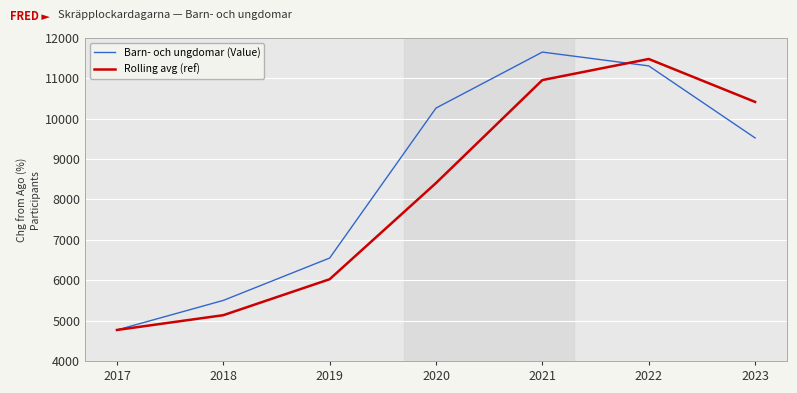

Which series changed the most between 2018 and 2019?

Barn- och ungdomar (Value)